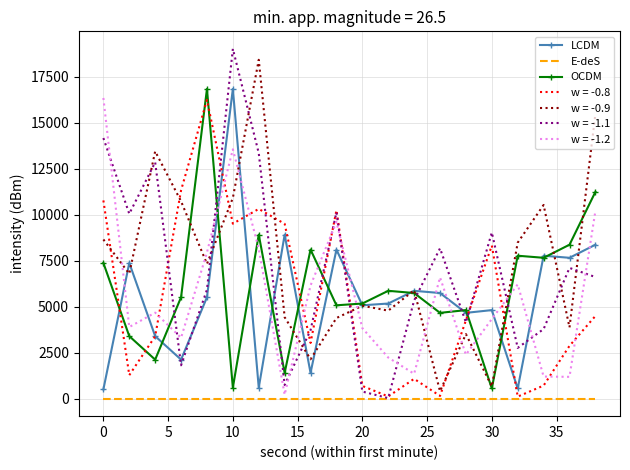

What is the greatest value displayed?

19011.1